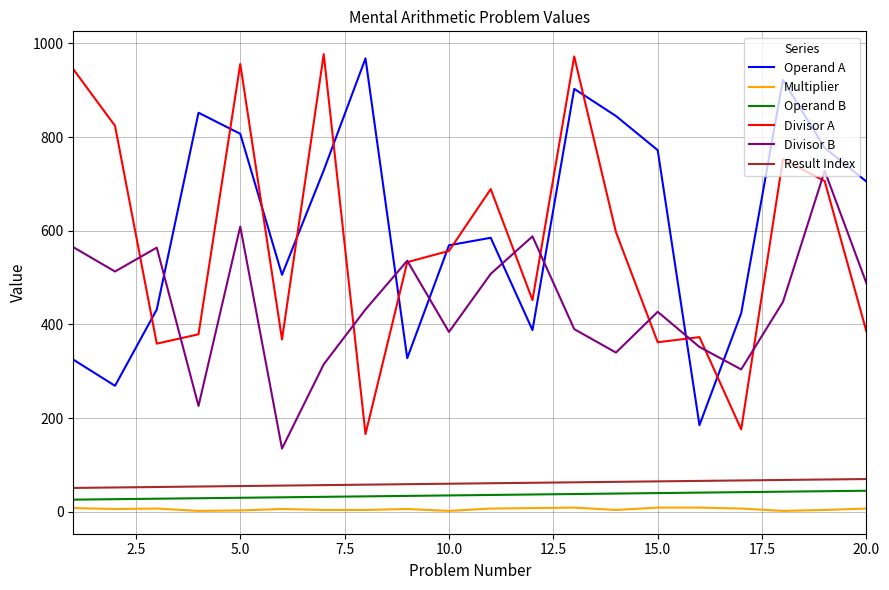

Count the number of categories in the chart.

20